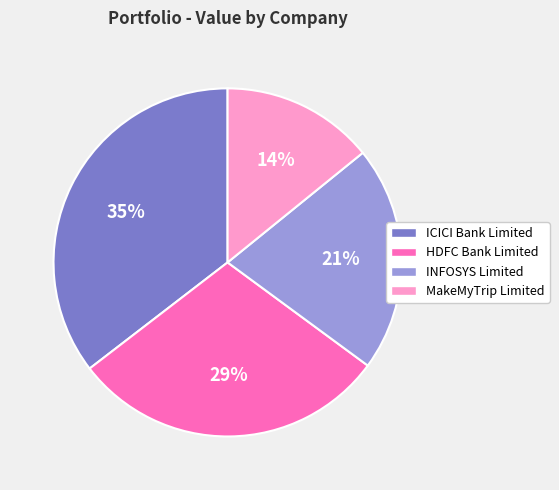

Is it true that HDFC Bank Limited is 38% of the pie?

False